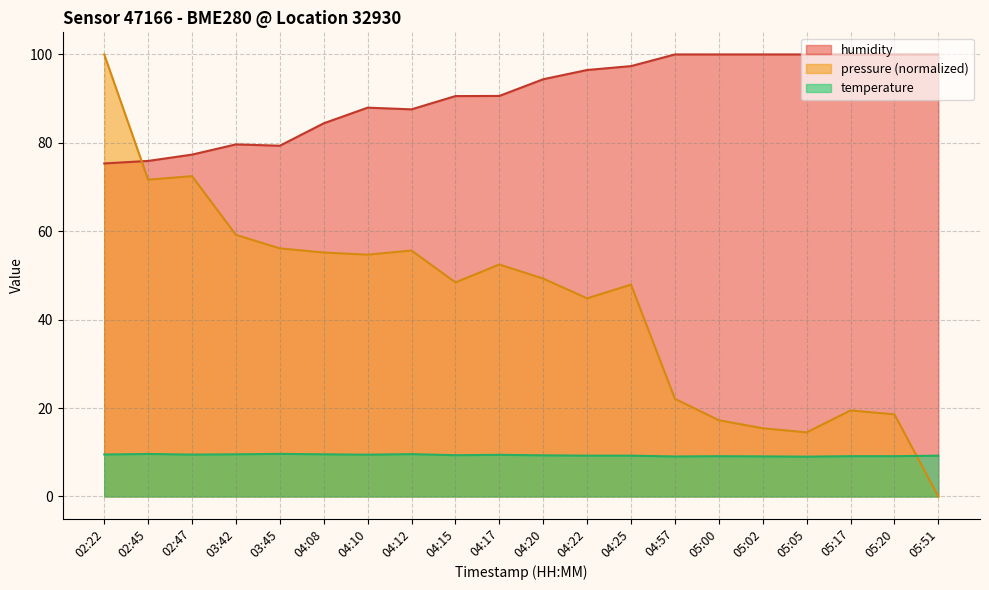

What is the total value across all series at 03:45?

145.1